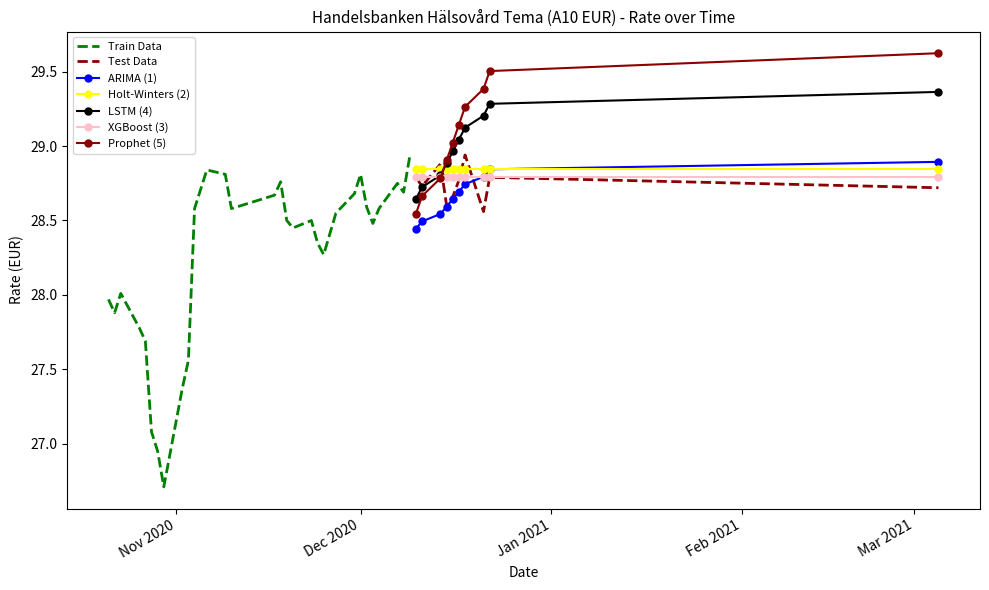

What is the value of the 6th point from the left?

27.7